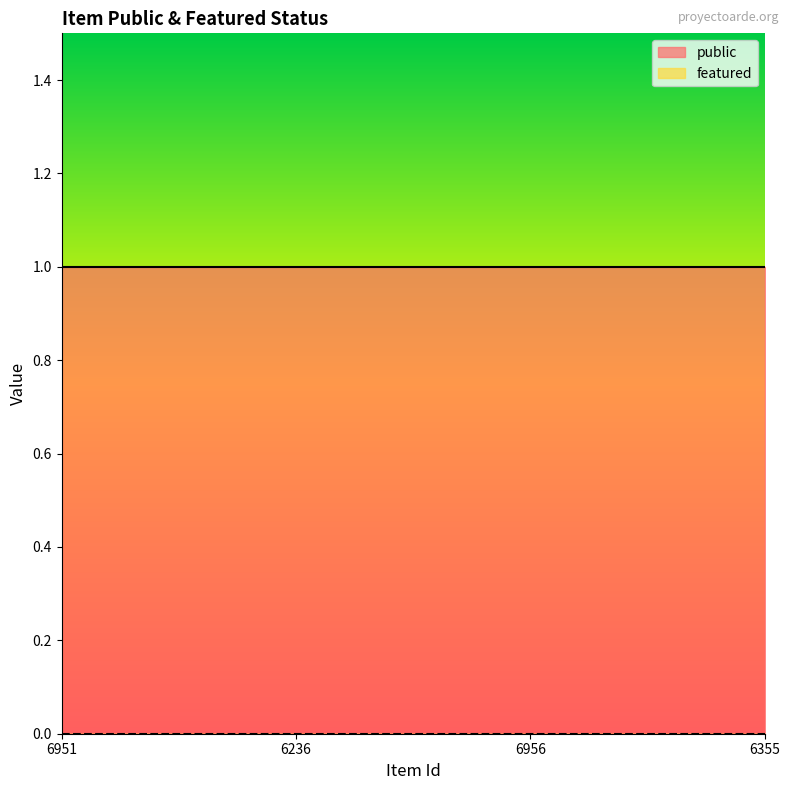

Count the number of categories in the chart.

4